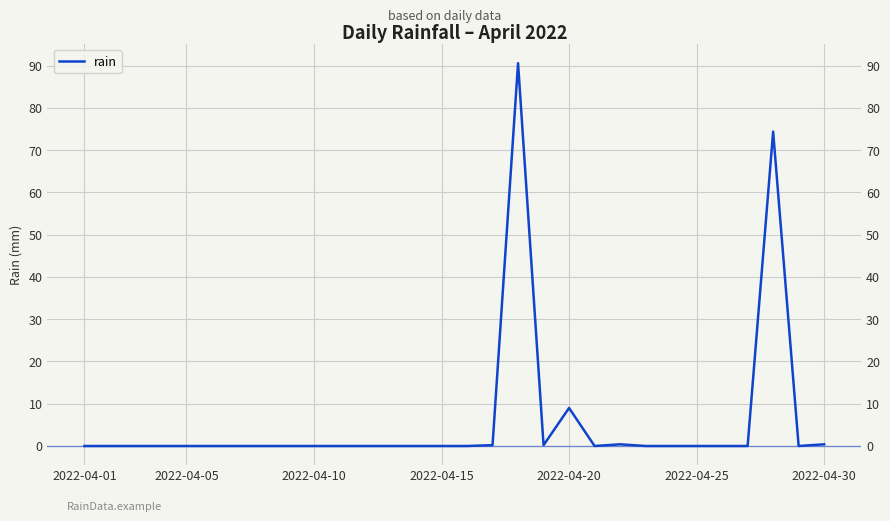

What is the maximum value shown in the chart?

90.6